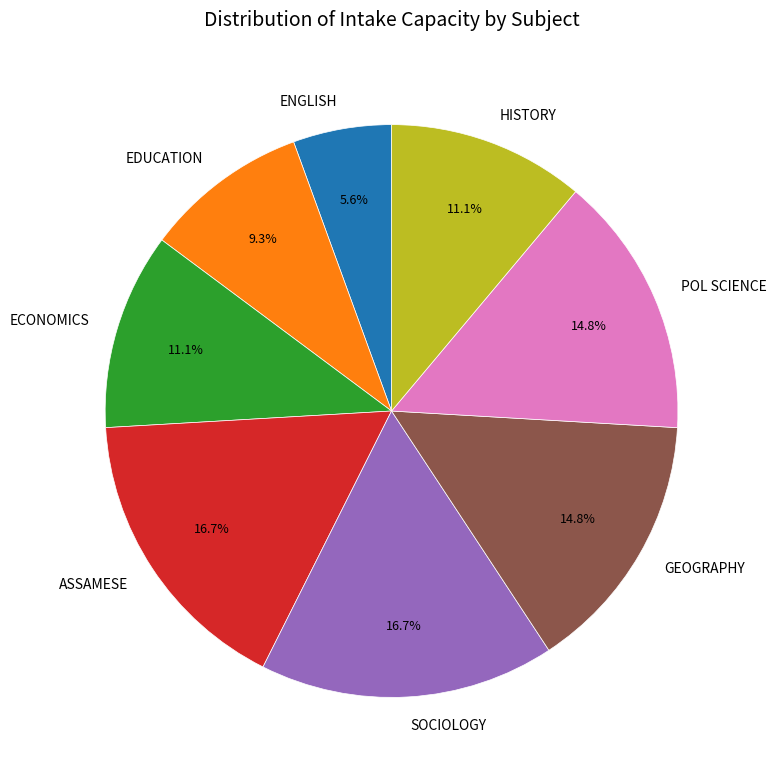

Which has a higher value, SOCIOLOGY or ENGLISH?

SOCIOLOGY